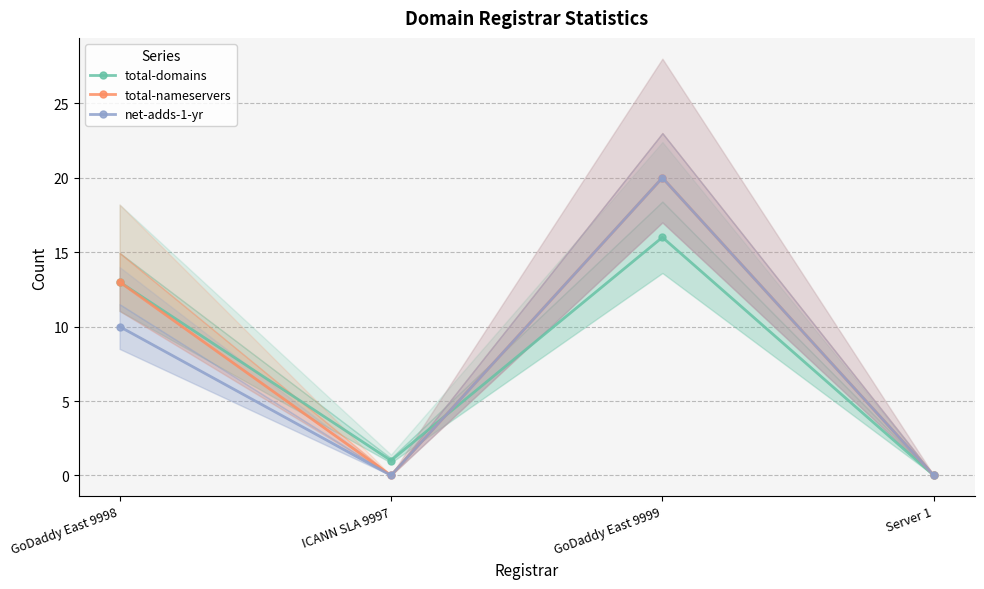

Reading left to right, what are all the values shown in this chart?

total-domains: GoDaddy East 9998=13	ICANN SLA 9997=1	GoDaddy East 9999=16	Server 1=0
total-nameservers: GoDaddy East 9998=13	ICANN SLA 9997=0	GoDaddy East 9999=20	Server 1=0
net-adds-1-yr: GoDaddy East 9998=10	ICANN SLA 9997=0	GoDaddy East 9999=20	Server 1=0